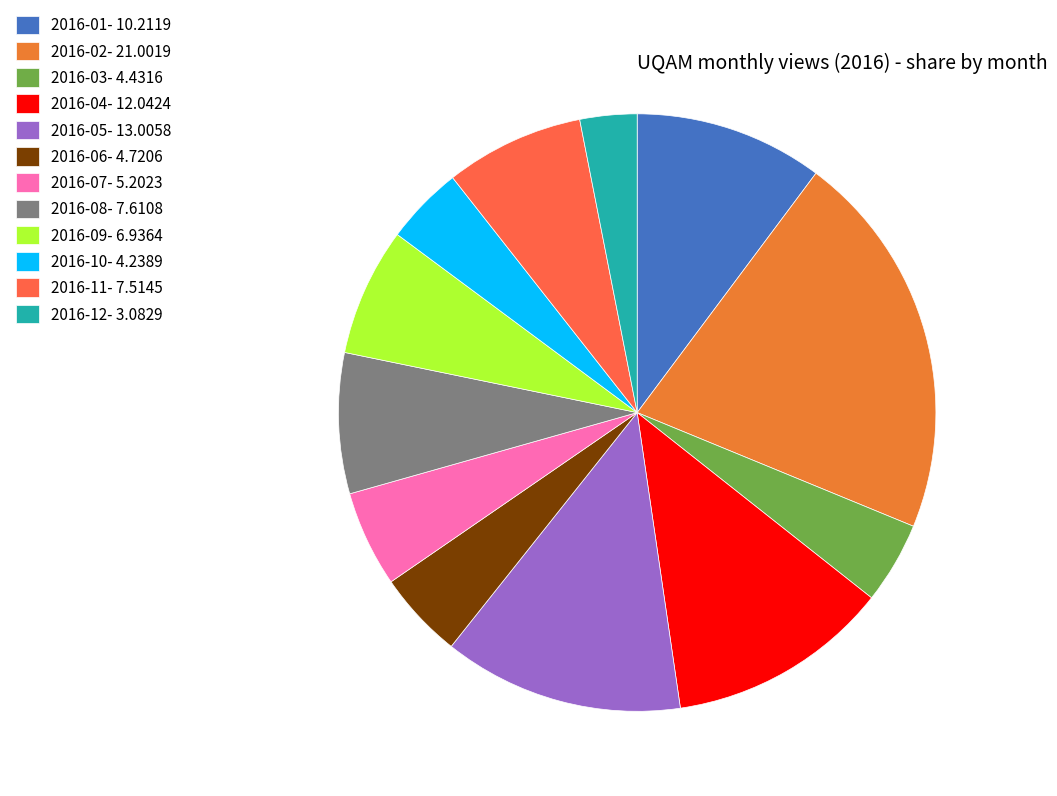

How many segments does this pie chart have?

12